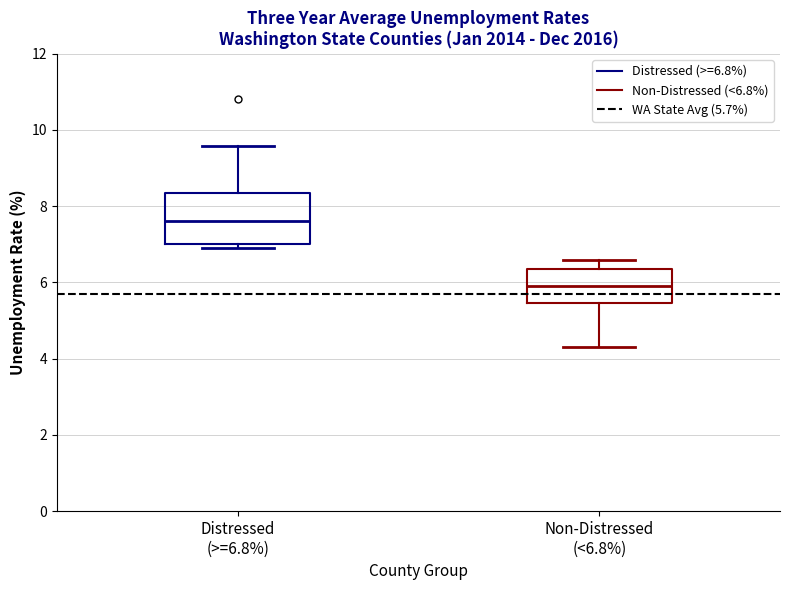

Reading left to right, read every box against the y-axis: the position of its median line, the range the box covers, and the ends of its whiskers. The values are not printed on the chart, so give them approximately, as read against the axis.

Distressed (>=6.8%): median 7.6, box 7.0 to 8.4, whiskers 7.0 (just below the box's lower edge) to 9.6
Non-Distressed (<6.8%): median 6.0, box 5.4 to 6.4, whiskers 4.4 to 6.6